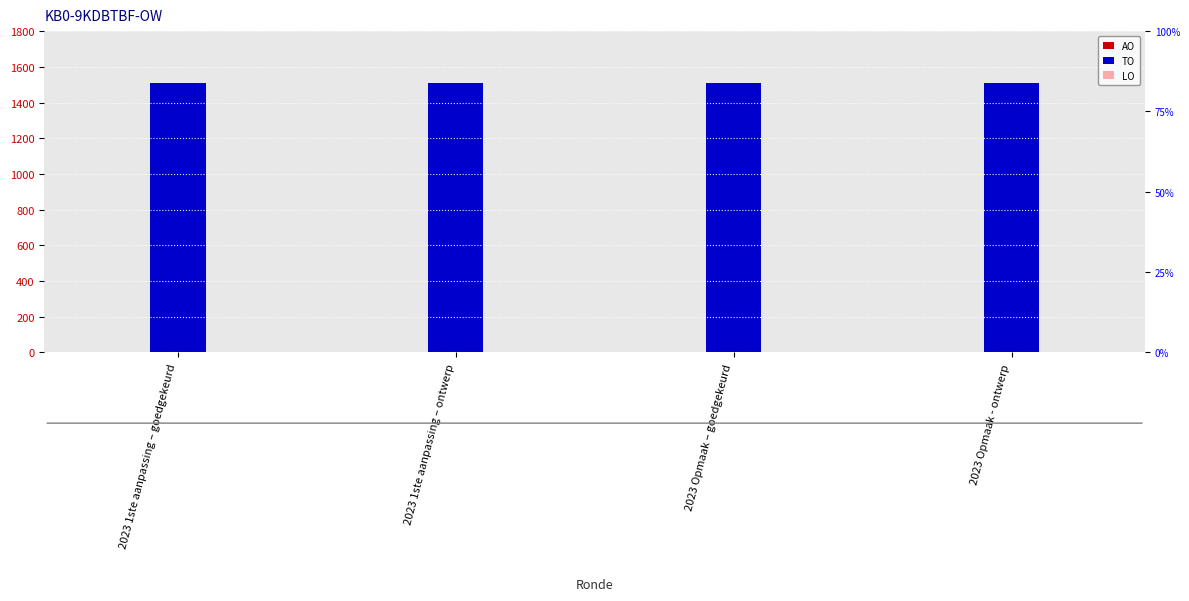

Rank the series by their maximum value, from highest to lowest.

TO, AO, LO